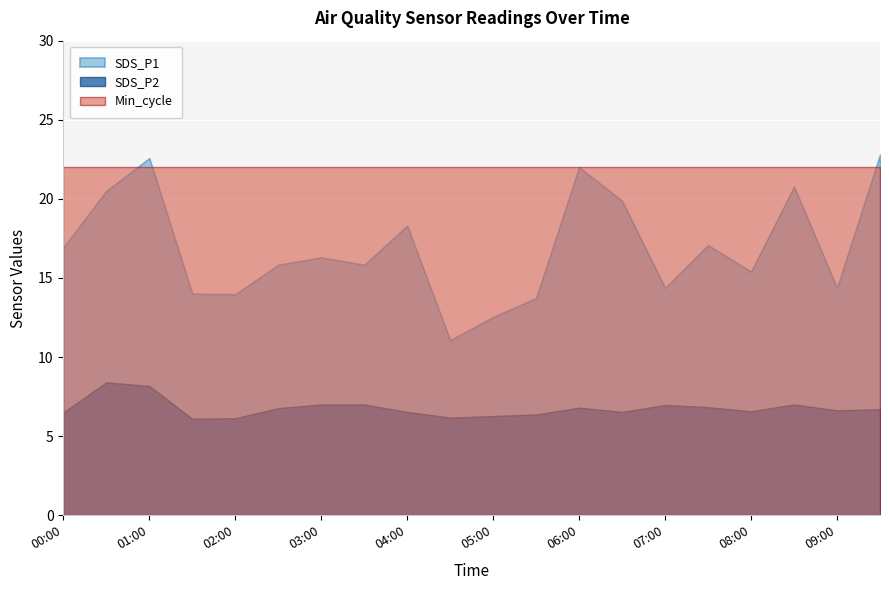

What is the label of the 20th point from the left?

09:30